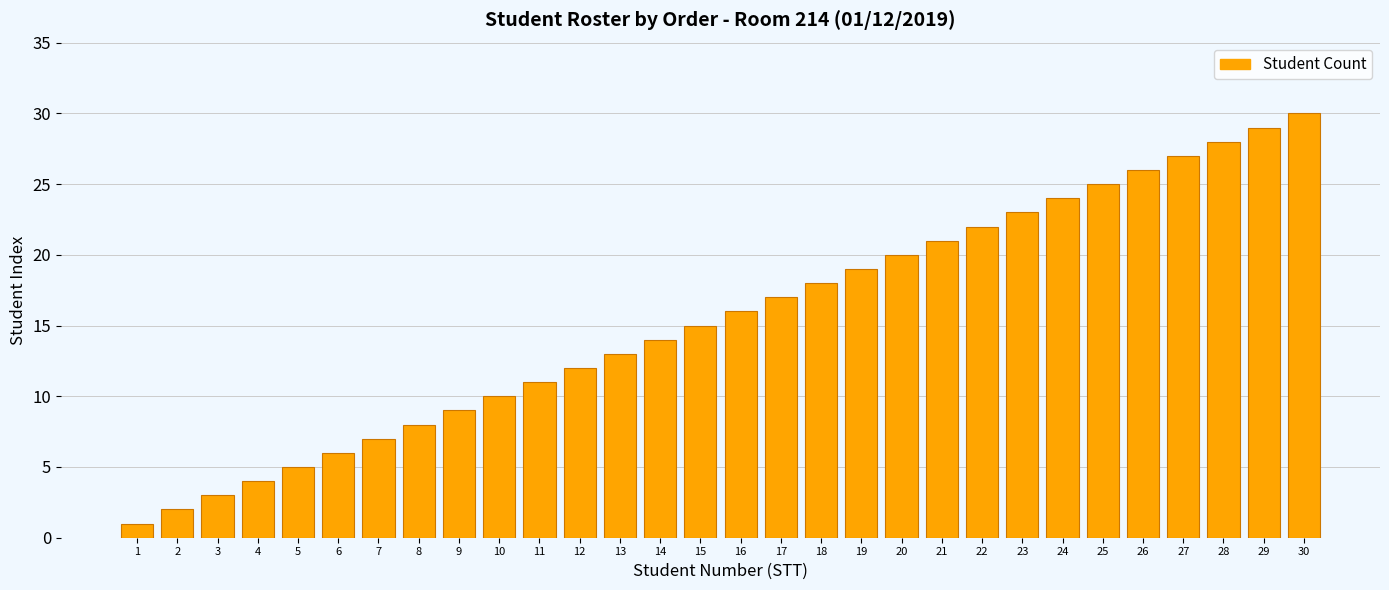

What is the minimum value shown in the chart?

1